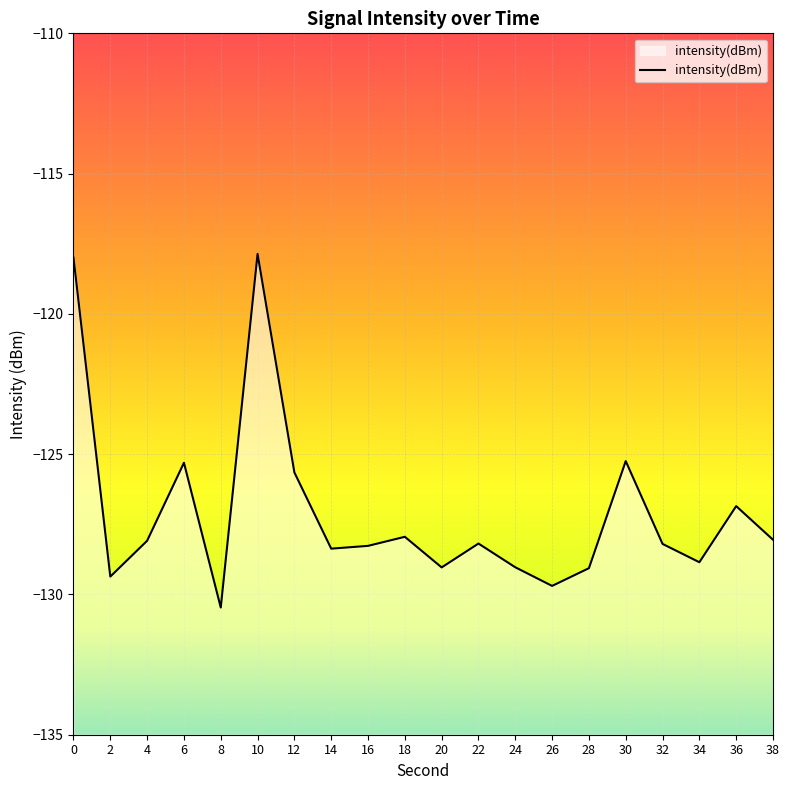

What is the difference between the second highest and second lowest values?

11.7